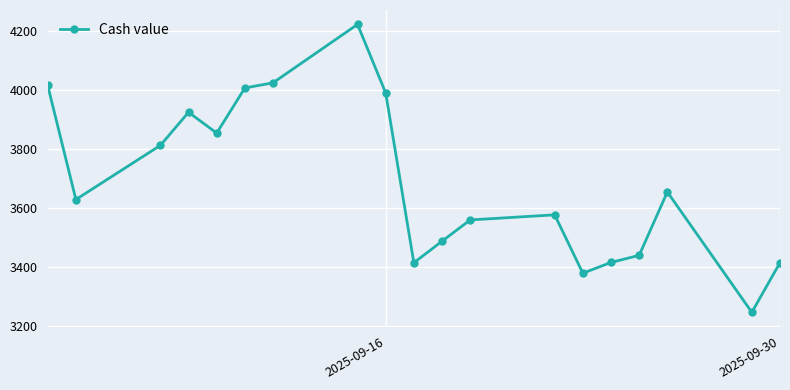

What is the smallest value displayed?

3247.6